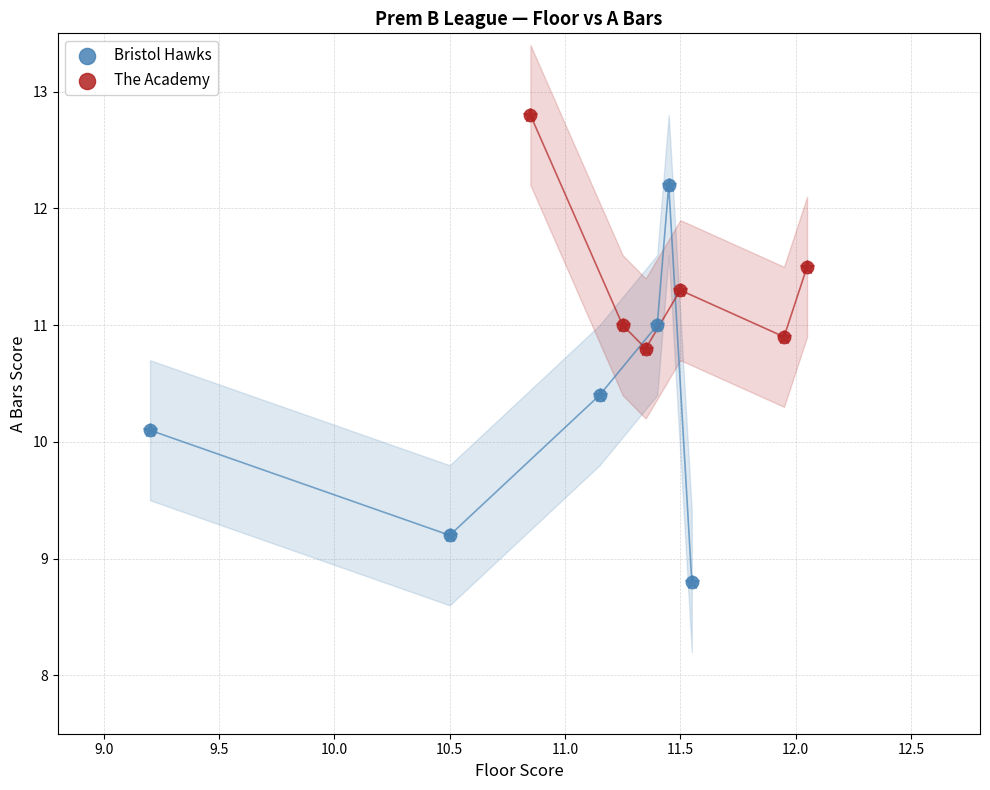

Which series has the largest Y range (max minus min)?

Bristol Hawks